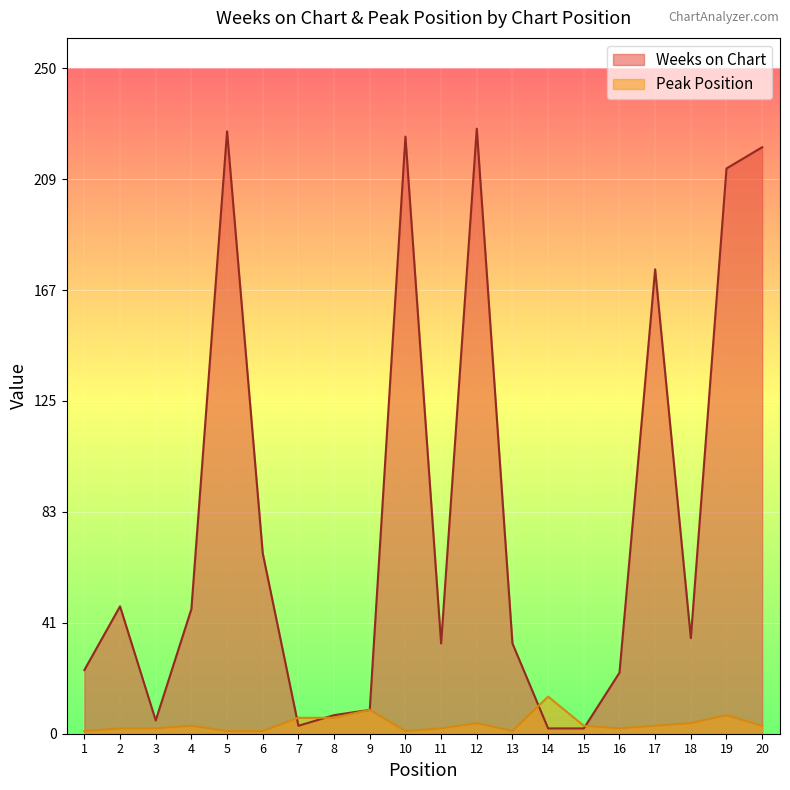

Reading left to right, extract all data points from this chart.

Weeks on Chart: 1=24	2=48	3=5	4=47	5=227	6=68	7=3	8=7	9=9	10=225	11=34	12=228	13=34	14=2	15=2	16=23	17=175	18=36	19=213	20=221
Peak Position: 1=1	2=2	3=2	4=3	5=1	6=1	7=6	8=6	9=9	10=1	11=2	12=4	13=1	14=14	15=3	16=2	17=3	18=4	19=7	20=3